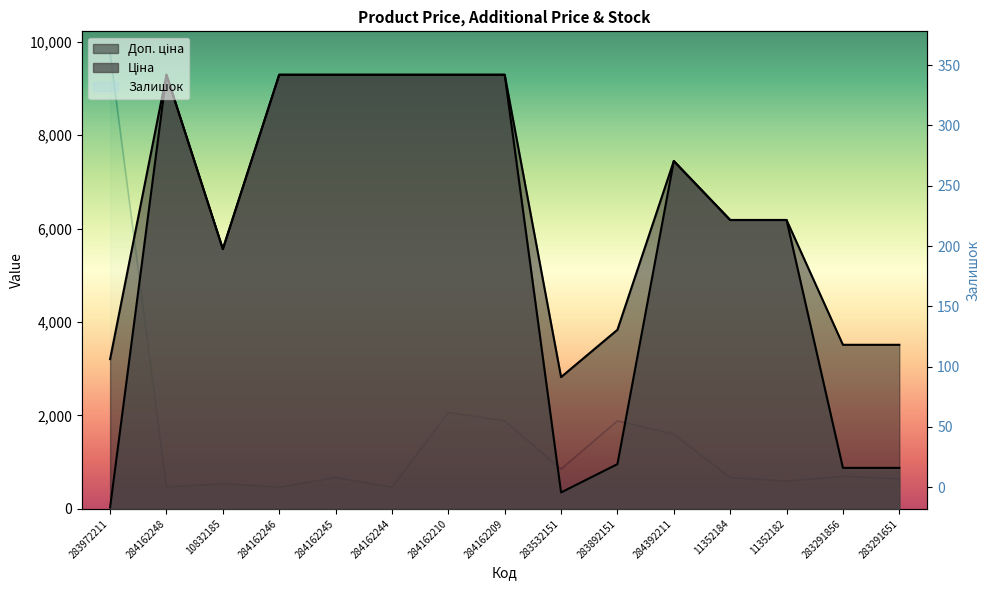

Reading right to left, what are all the values shown in this chart?

Ціна: 283291651=878.0	283291856=878.0	11352182=6182.6	11352184=6182.6	284392211=7444.6	283892151=958.4	283532151=352.6	284162209=9290.5	284162210=9290.5	284162244=9290.5	284162245=9290.5	284162246=9290.5	10832185=5560.3	284162248=9290.5	283972211=32.0
Доп. ціна: 283291651=3511.9	283291856=3511.9	11352182=6182.6	11352184=6182.6	284392211=7444.6	283892151=3833.8	283532151=2821.2	284162209=9290.5	284162210=9290.5	284162244=9290.5	284162245=9290.5	284162246=9290.5	10832185=5560.3	284162248=9290.5	283972211=3205.0
Залишок: 283291651=7.0	283291856=9.0	11352182=5.0	11352184=8.0	284392211=44.0	283892151=55.0	283532151=15.0	284162209=55.0	284162210=62.0	284162244=0.0	284162245=8.0	284162246=0.0	10832185=3.0	284162248=0.0	283972211=360.0